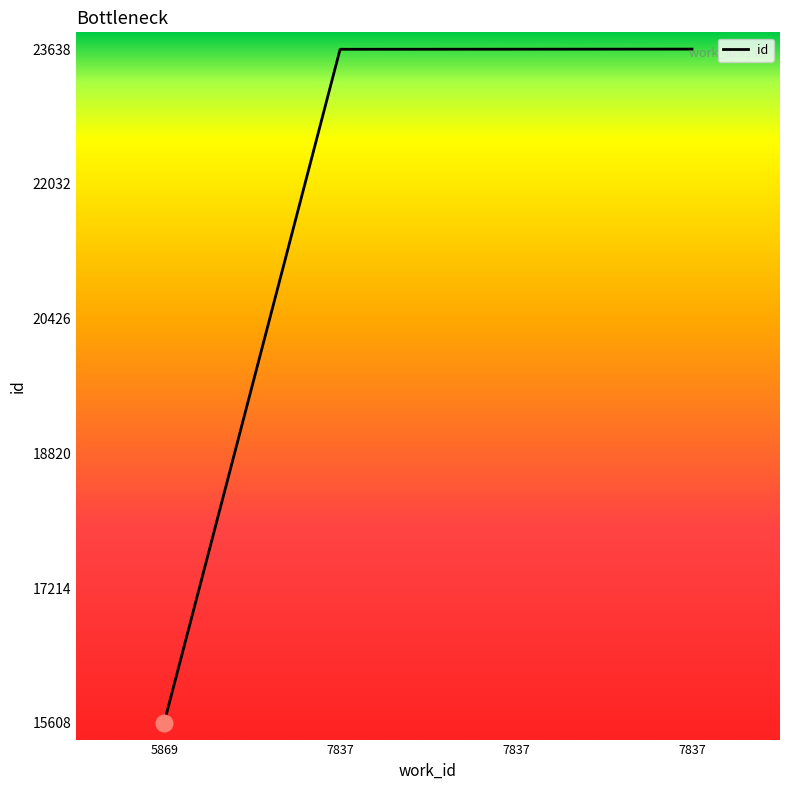

Rank the categories by value from highest to lowest.

7837, 7837, 7837, 5869